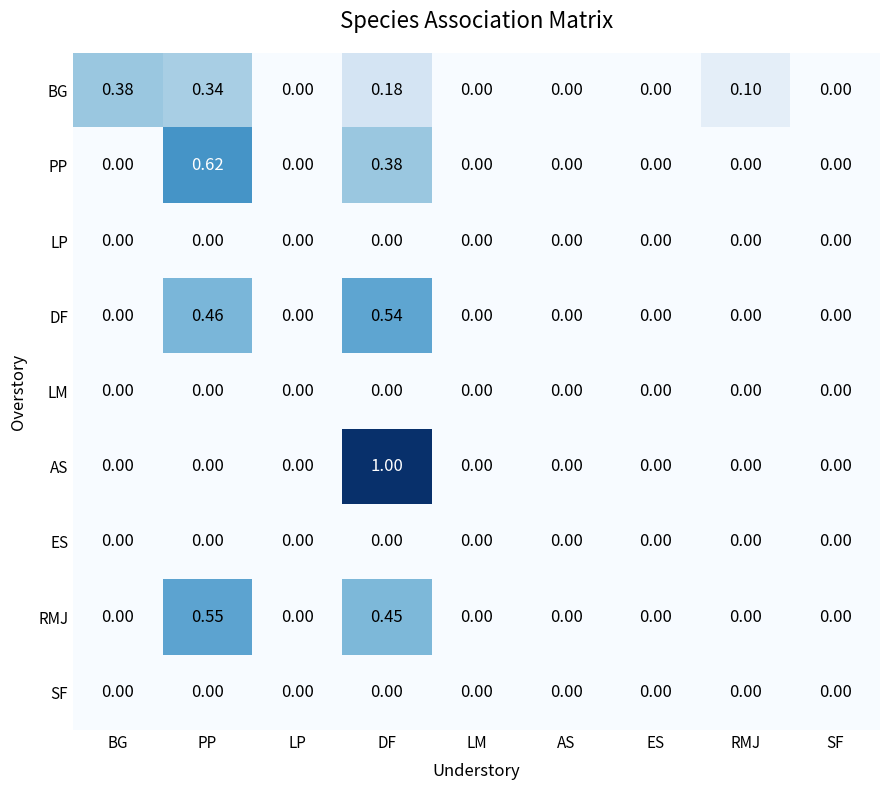

At which category is the sum across all series the highest?

DF